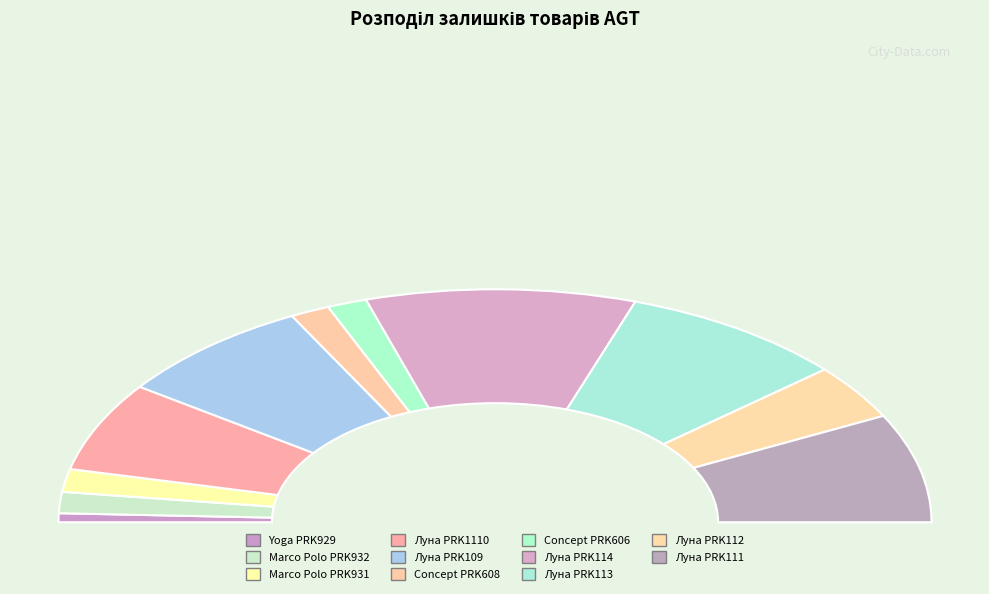

What is the ratio of the value at Луна PRK109 to the value at Луна PRK111?

1.0